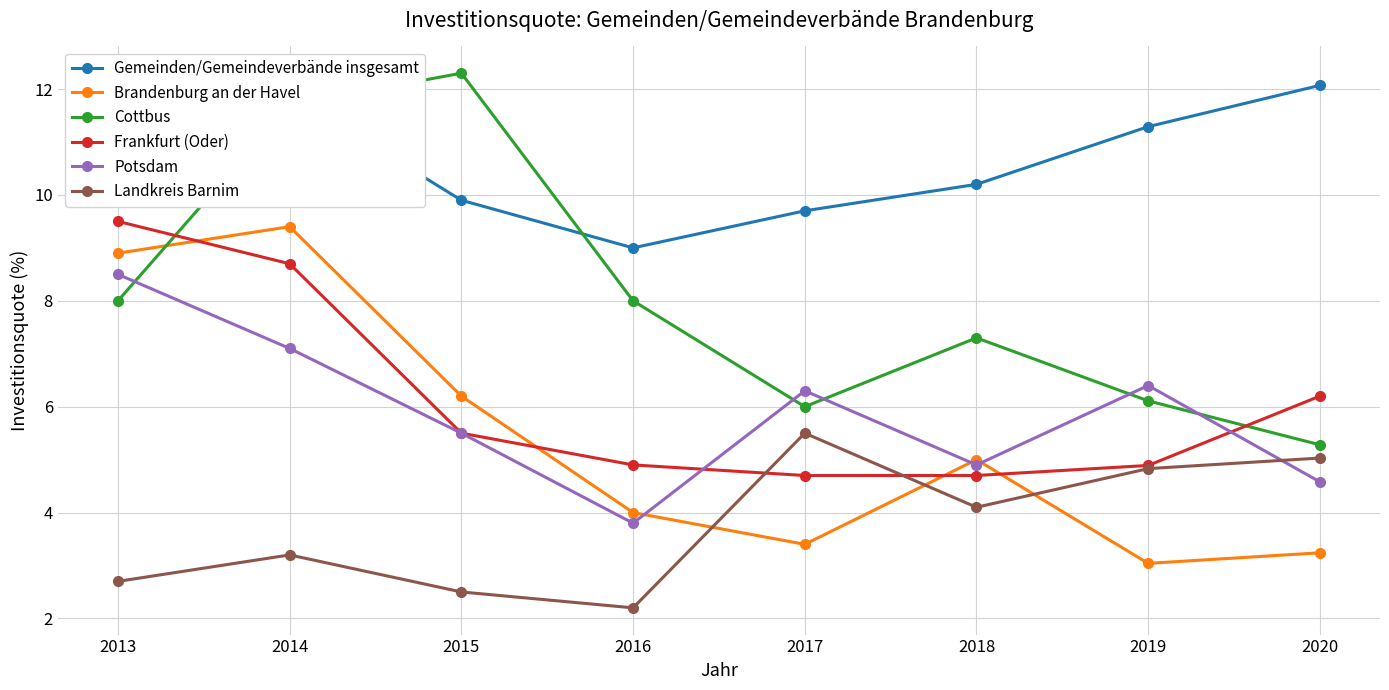

Does the chart have visible grid lines?

Yes